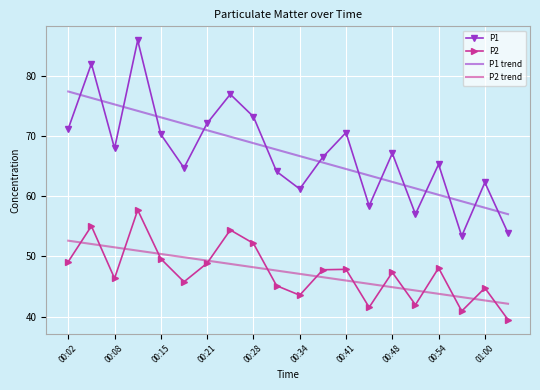

Which series has the widest spread of values?

P1